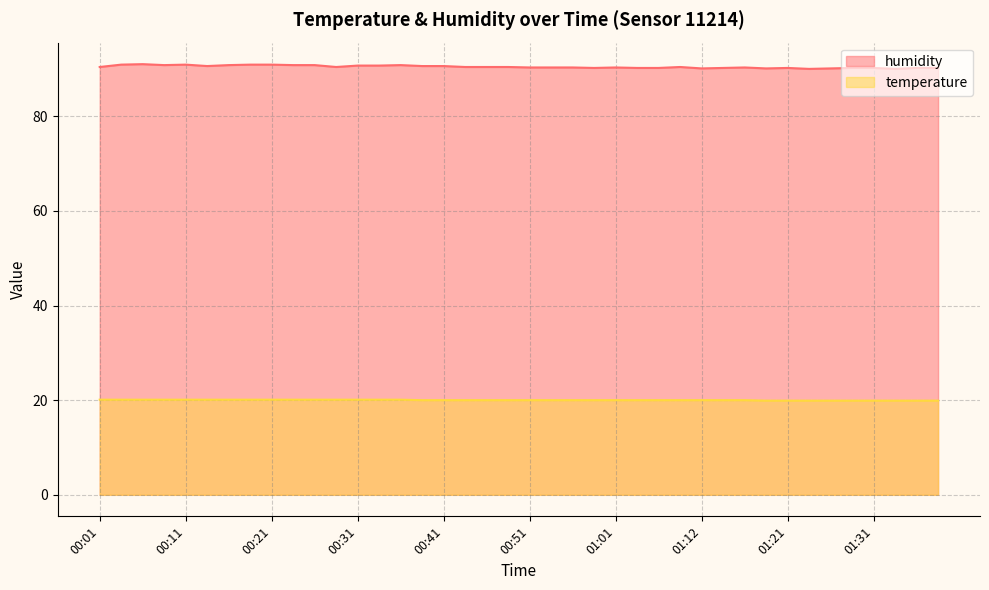

What are all the series names shown in the legend?

humidity, temperature